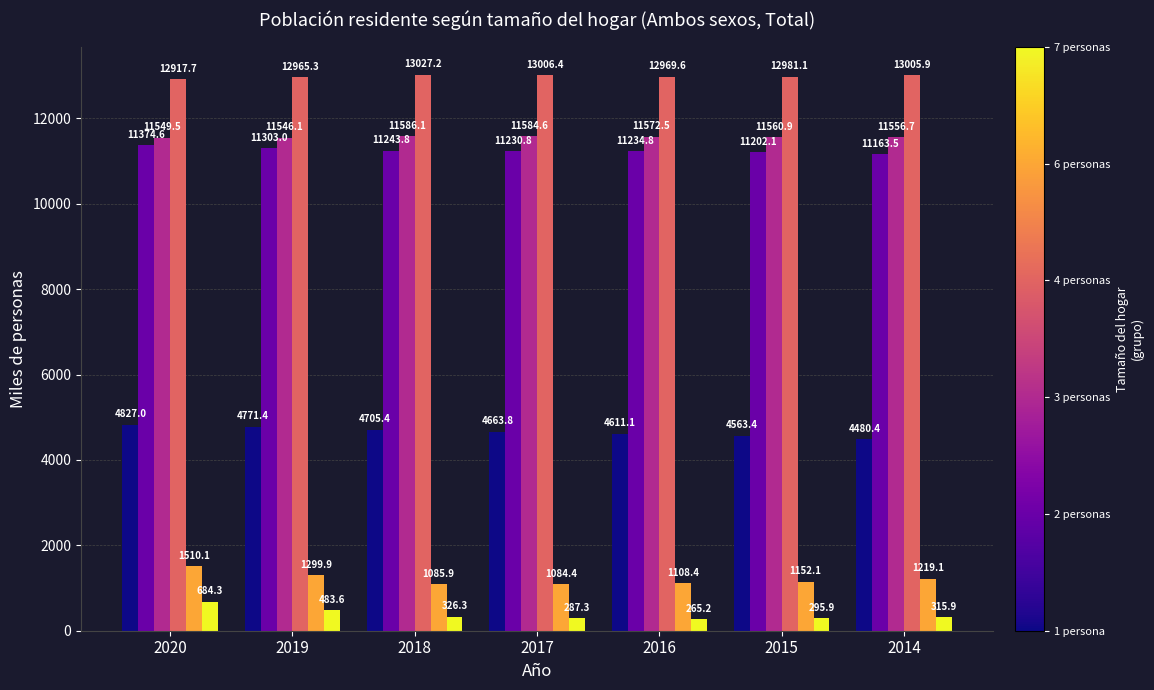

Which label corresponds to the largest value in the chart?

2018